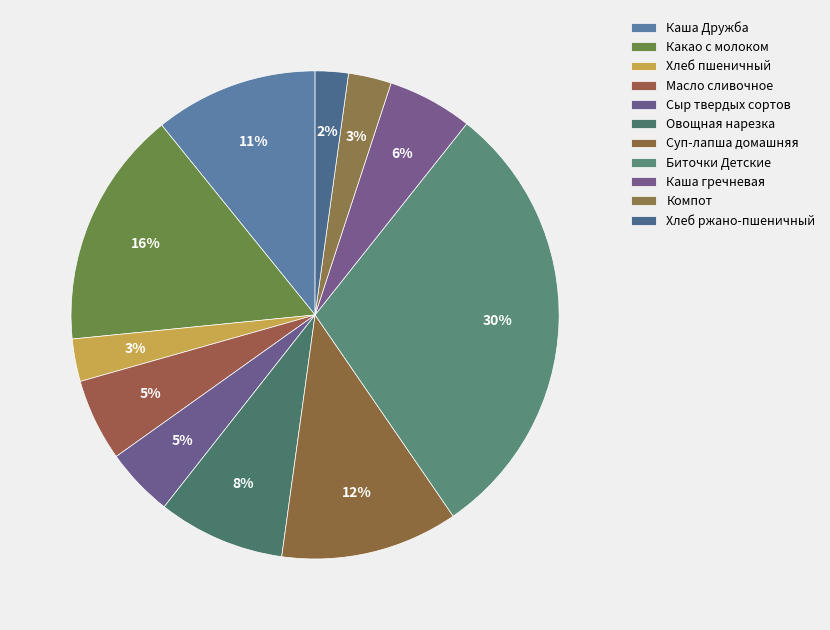

Is it true that Овощная нарезка is 8% of the pie?

True